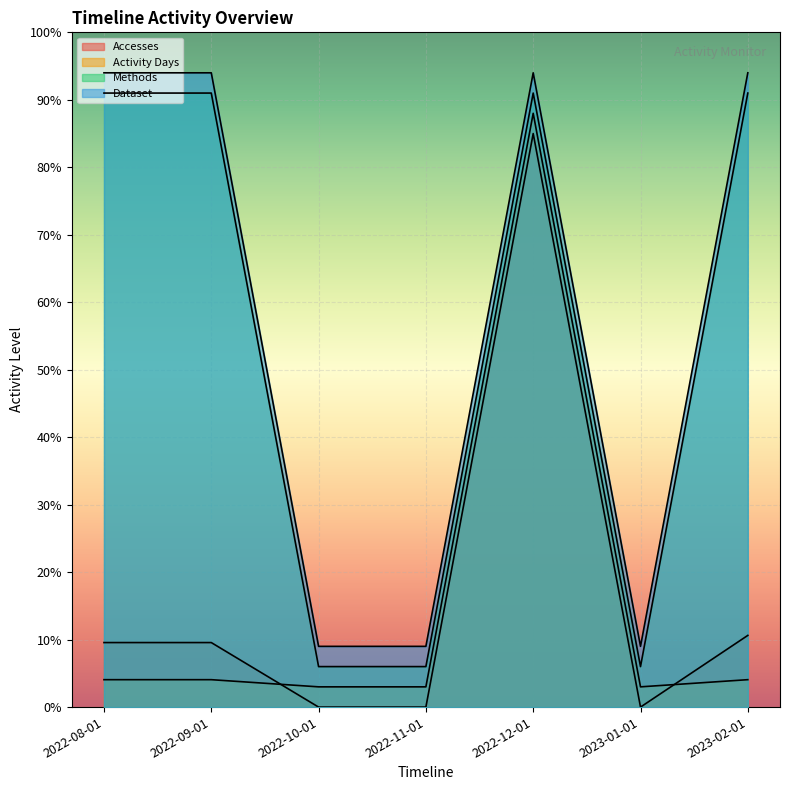

True or false: Methods and Accesses intersect in this chart.

False